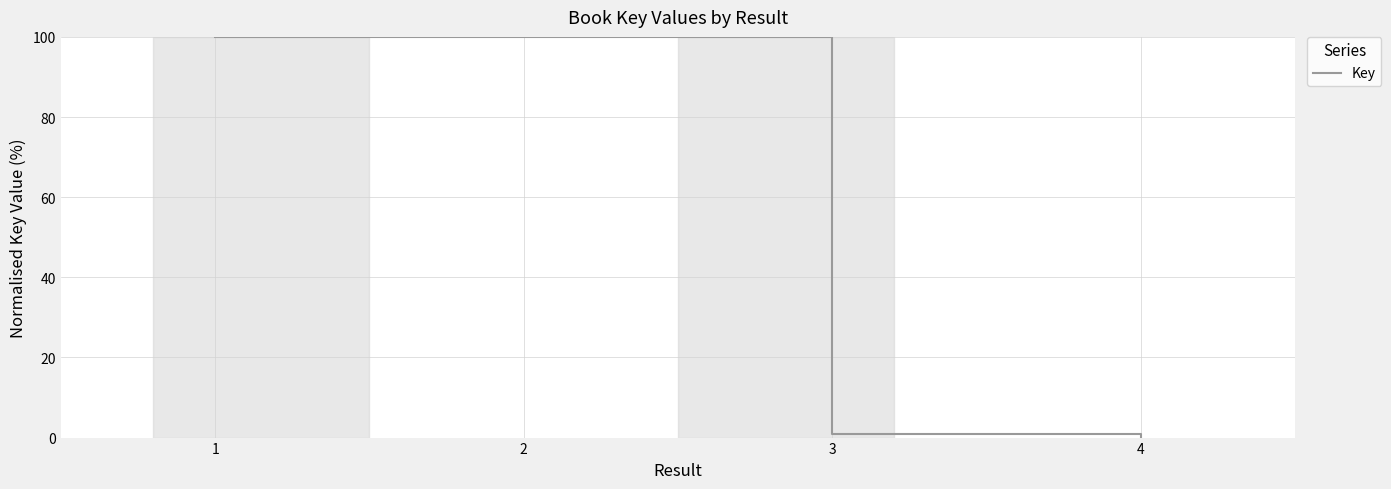

At which category does the data reach its first local peak?

2